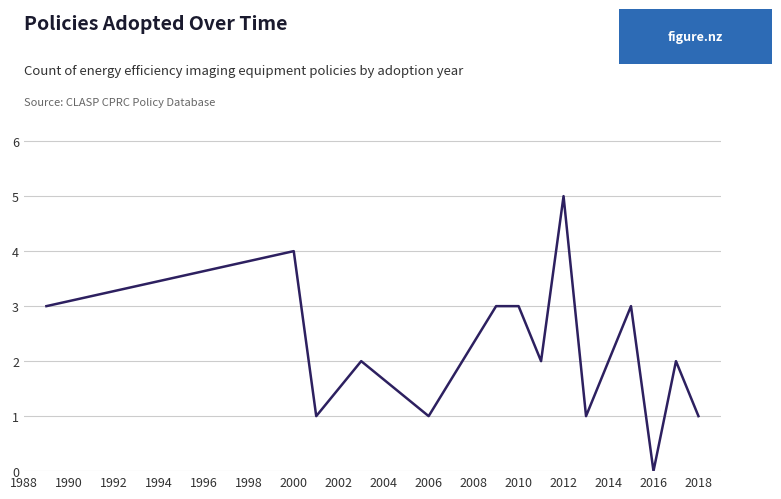

Reading right to left, transcribe all the data shown in this chart.

1	2	0	3	2	1	5	2	3	3	1	2	1	4	3